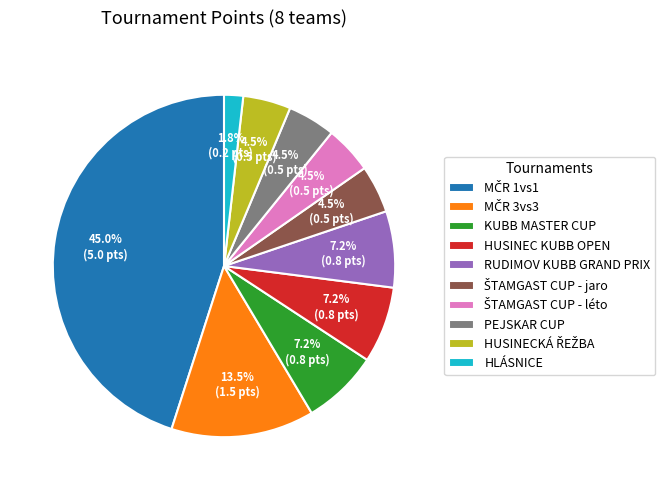

Does any single category account for the majority?

No